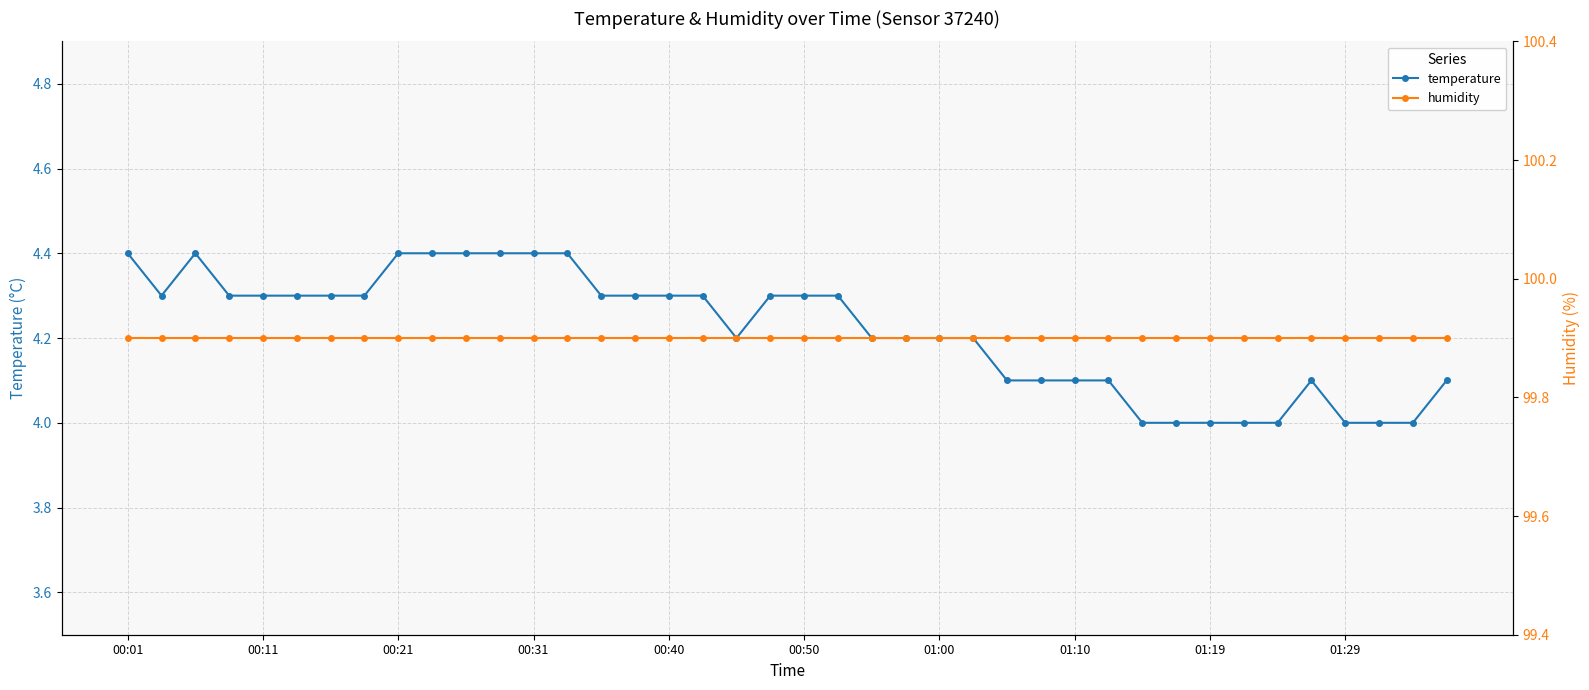

At how many categories does at least one series exceed 49?

40